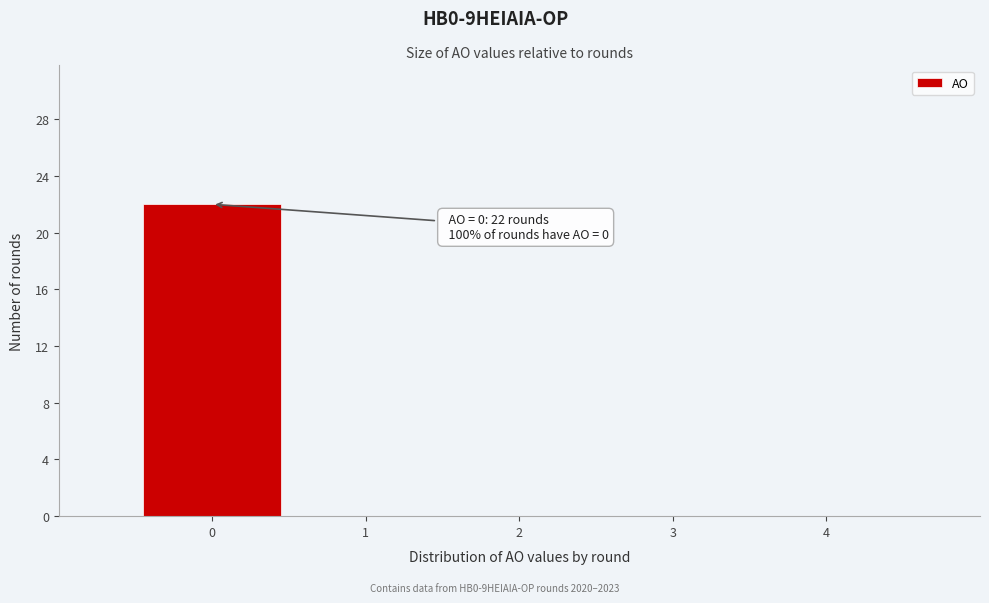

Which range on the x-axis has the tallest bar?

-0.5 to 0.5